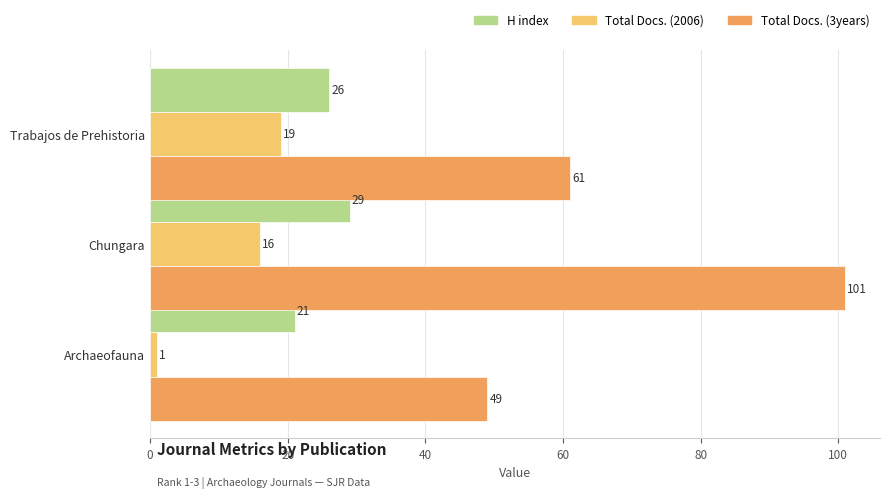

How many H index values are between 21 and 29?

3